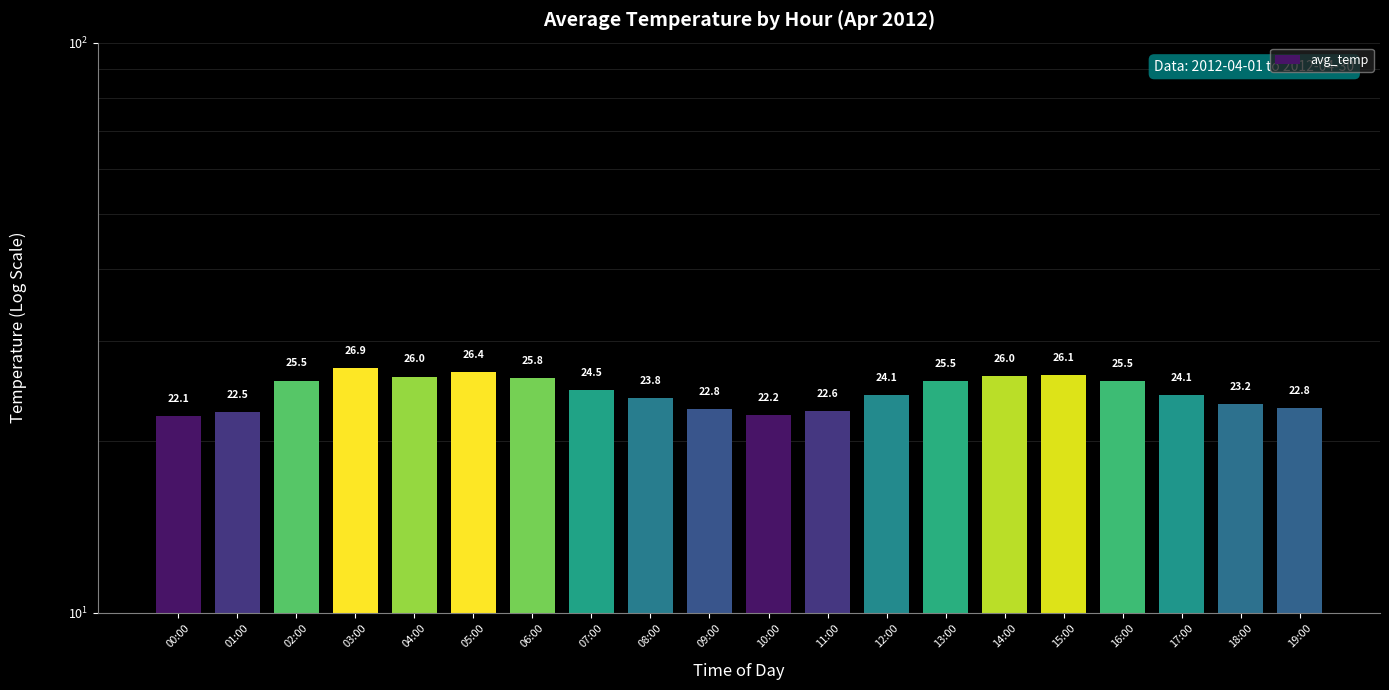

How many series are shown in this chart?

1